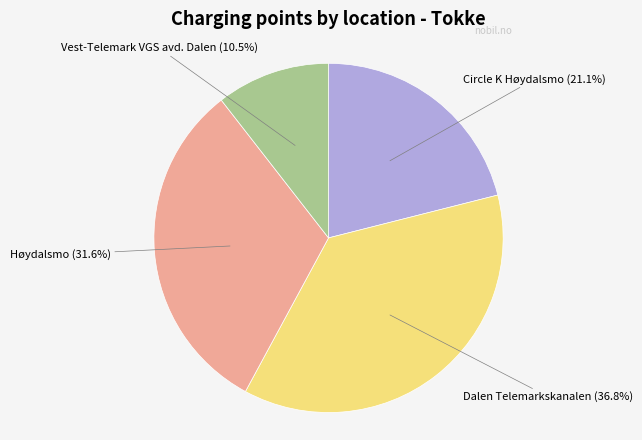

How many slices are in this pie chart?

4